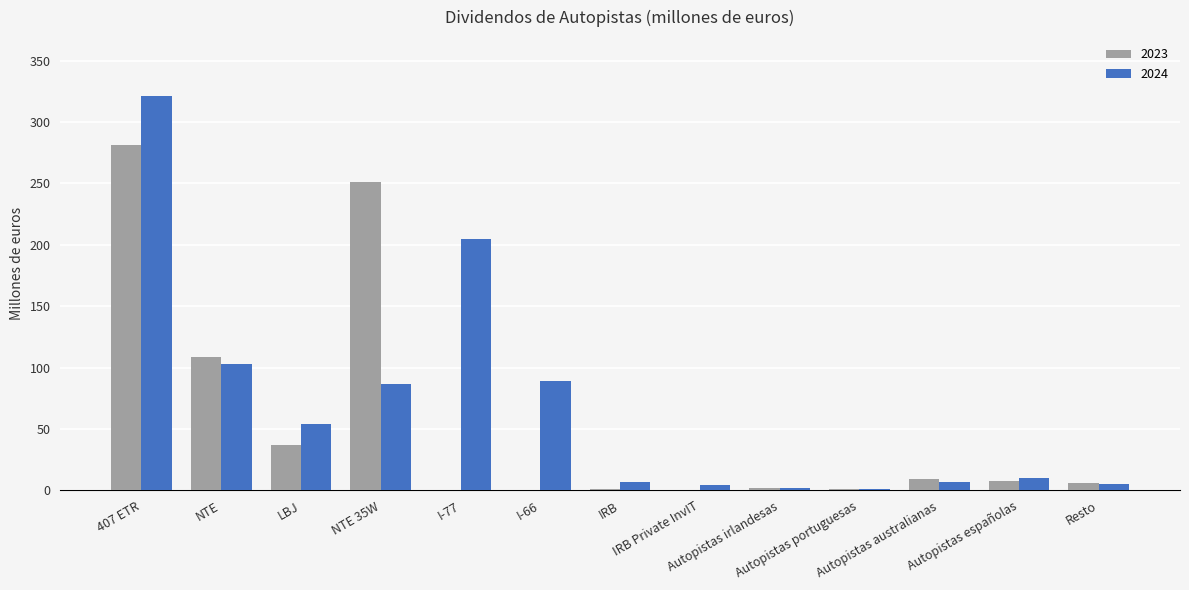

What is the sum of all 2024 values?

895